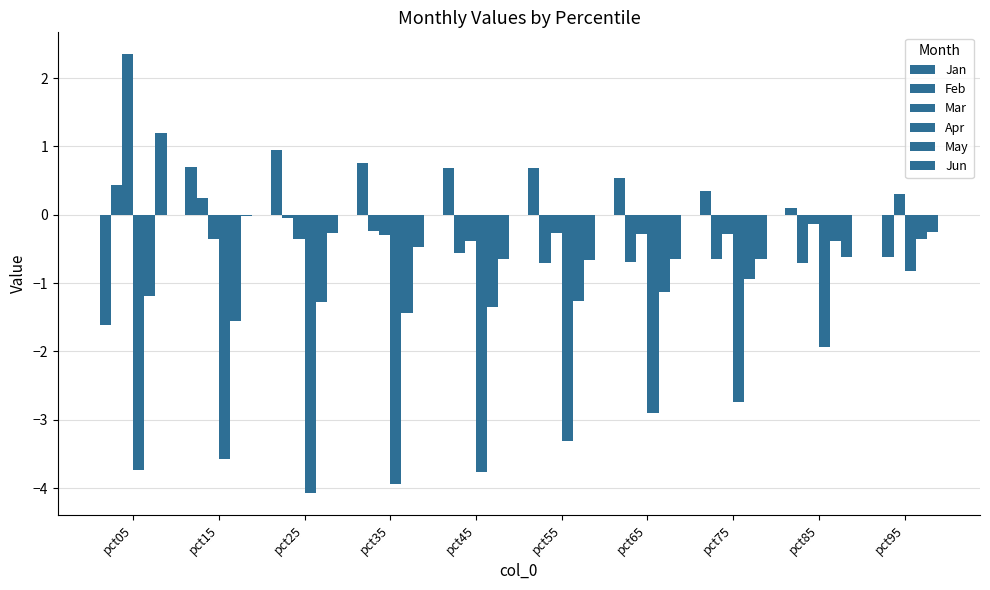

List the series in order of their peak value, highest first.

Mar, Jun, Jan, Feb, May, Apr